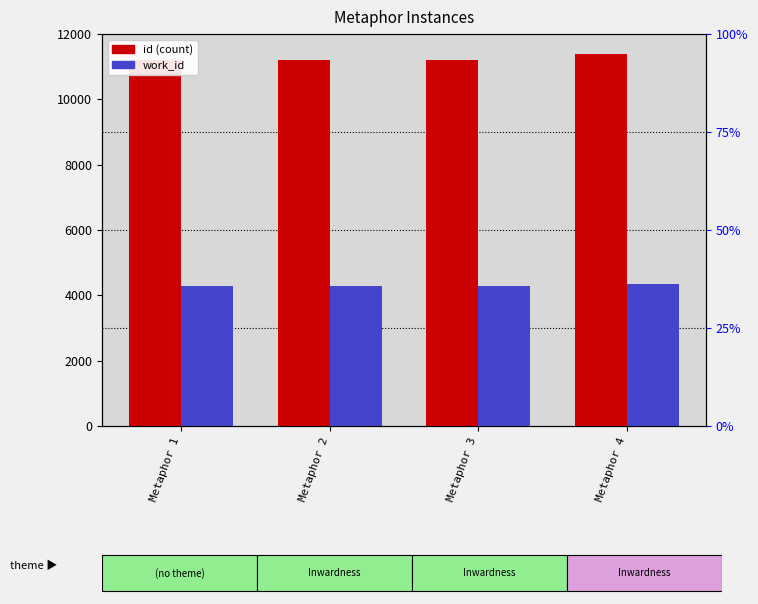

What is the maximum value for work_id?

4346